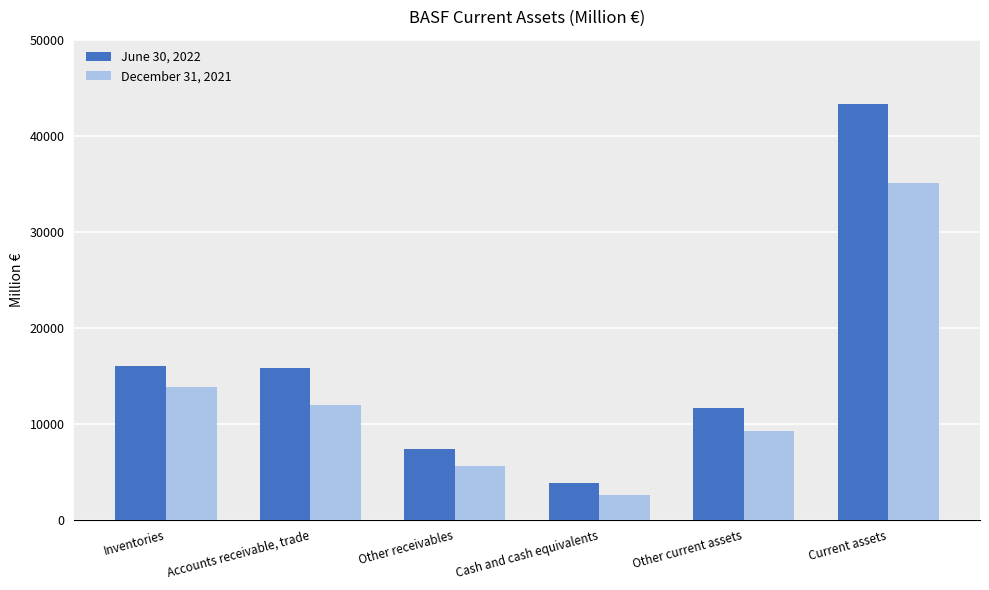

At Other current assets, list the series in order from smallest to largest.

December 31, 2021, June 30, 2022